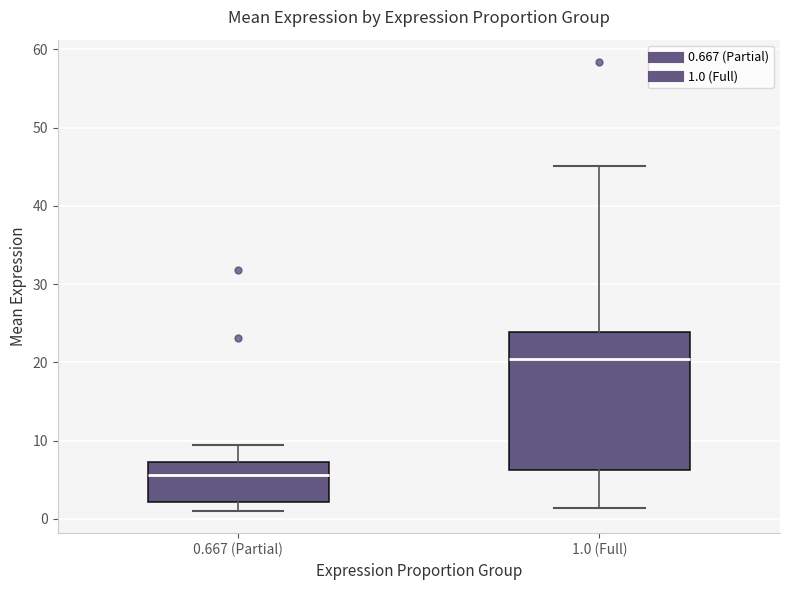

Which box has the lowest median line?

0.667 (Partial)